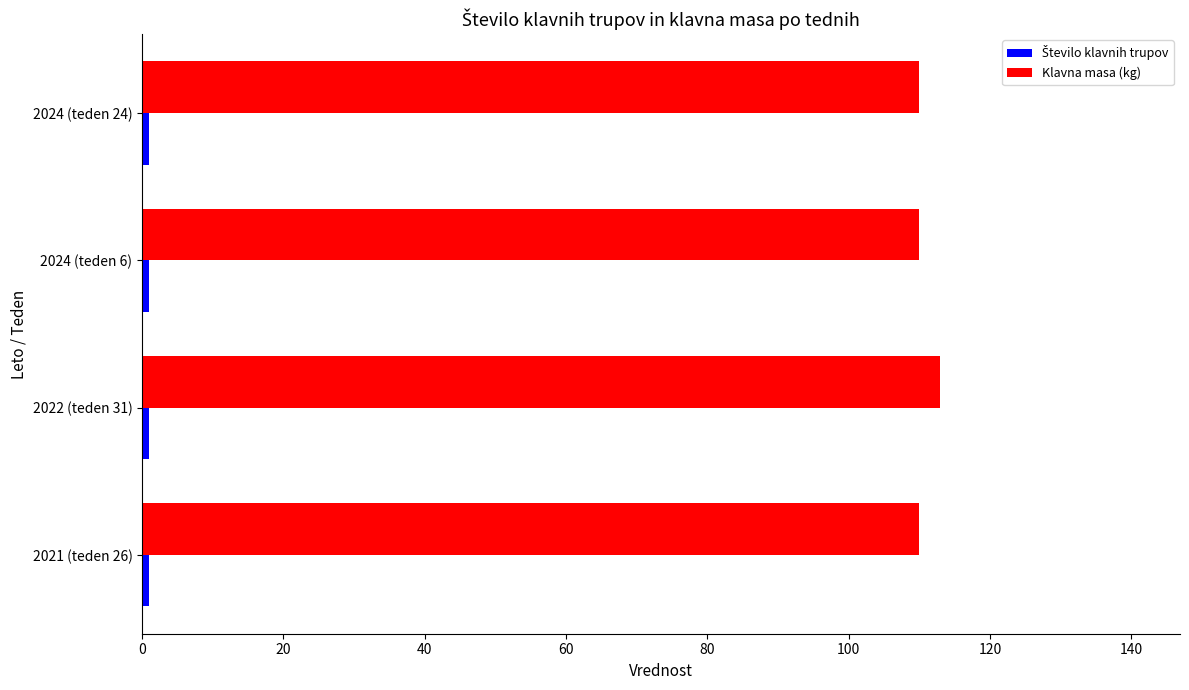

What is the sum of all Klavna masa (kg) values?

443